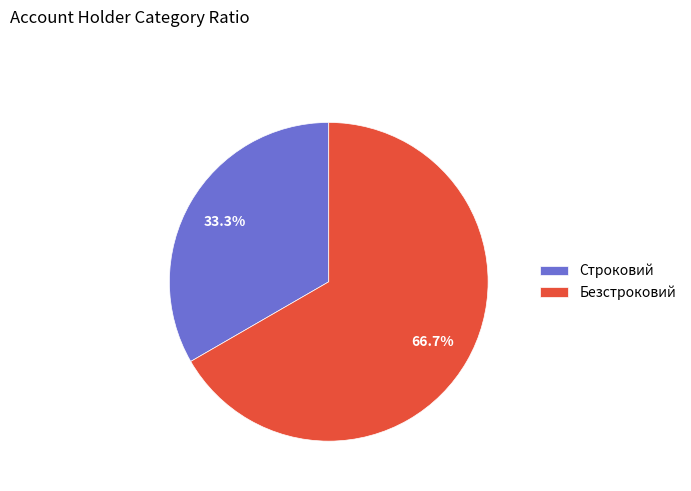

Rank the categories by value from lowest to highest.

Строковий, Безстроковий